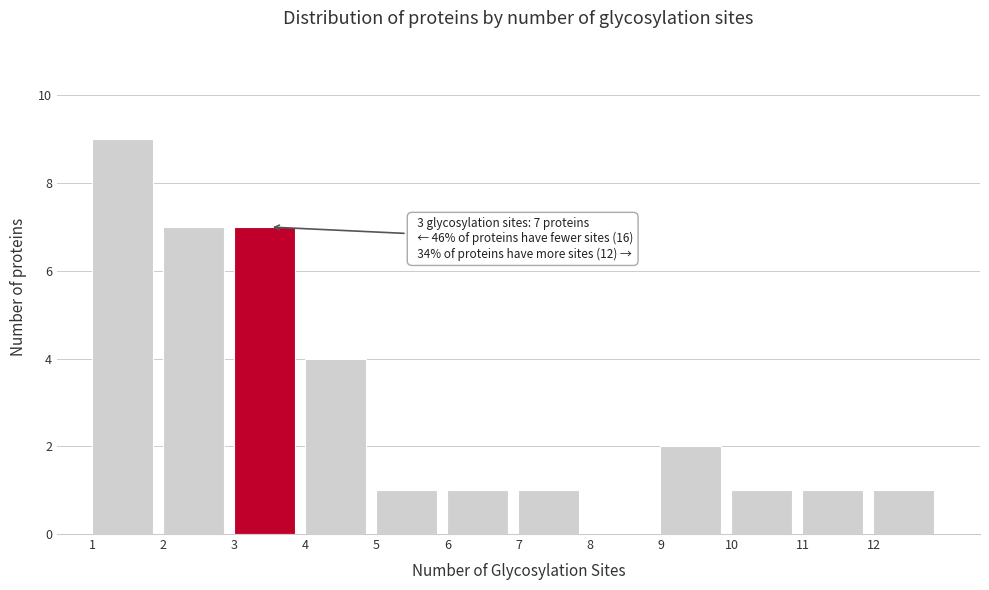

Reading left to right, extract all data points from this chart.

1=9	2=7	3=7	4=4	5=1	6=1	7=1	8=0	9=2	10=1	11=1	12=1